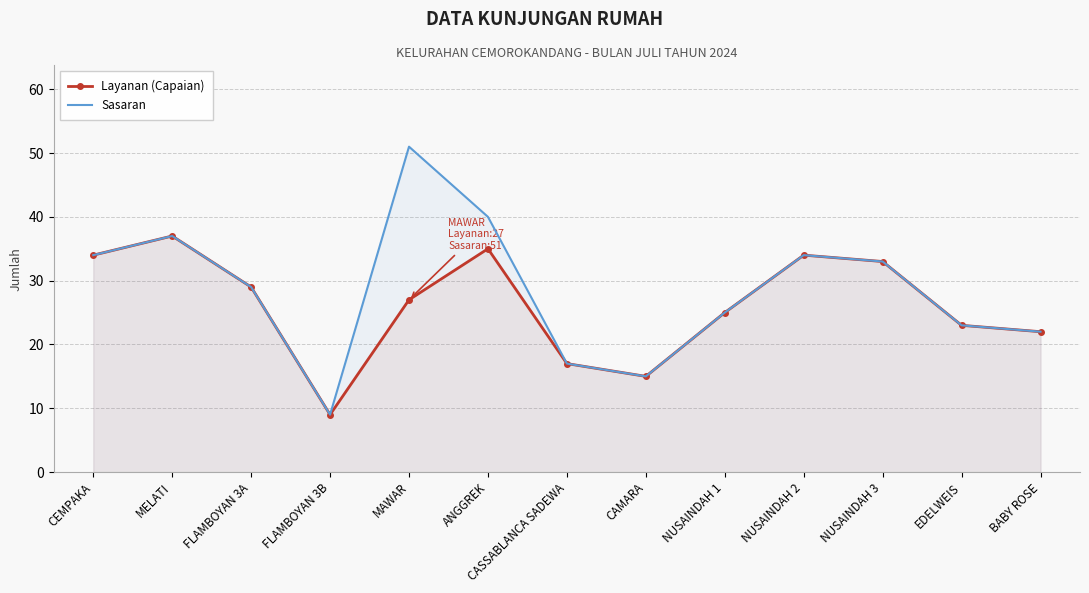

At which category does the chart reach its minimum across all series?

FLAMBOYAN 3B